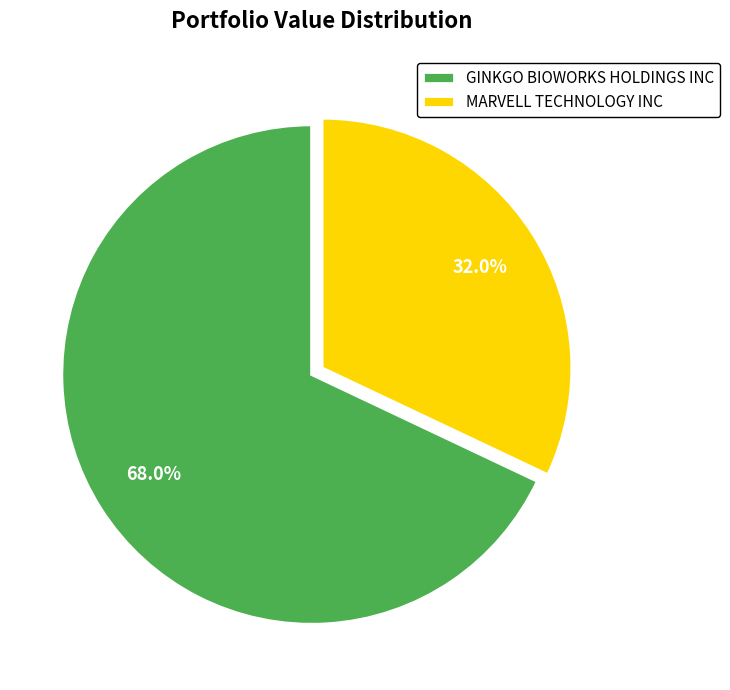

To the nearest percent, what is the average slice percentage?

50%